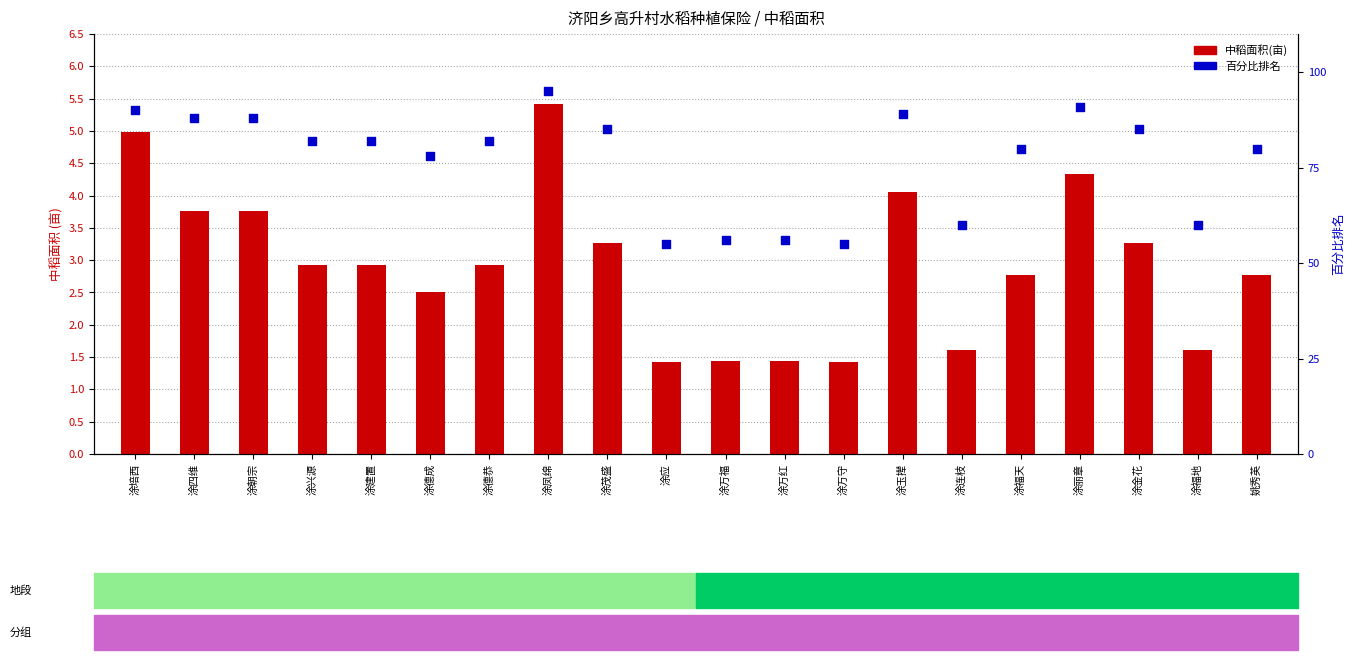

At how many categories does at least one series exceed 18?

20